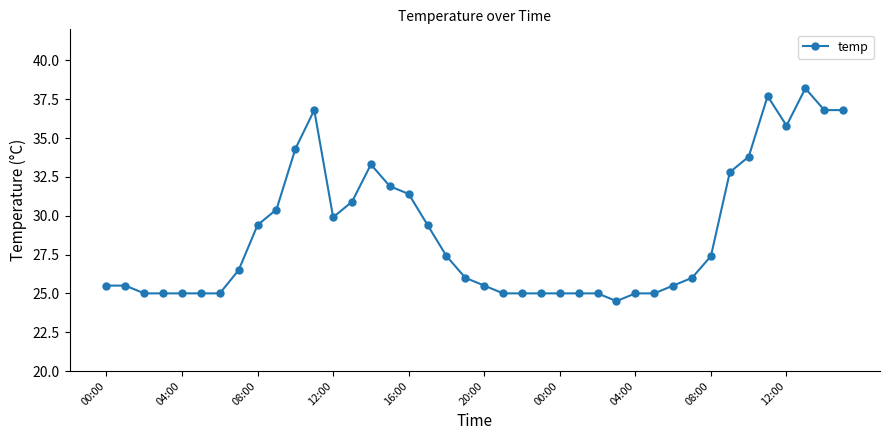

What is the smallest value displayed?

24.5